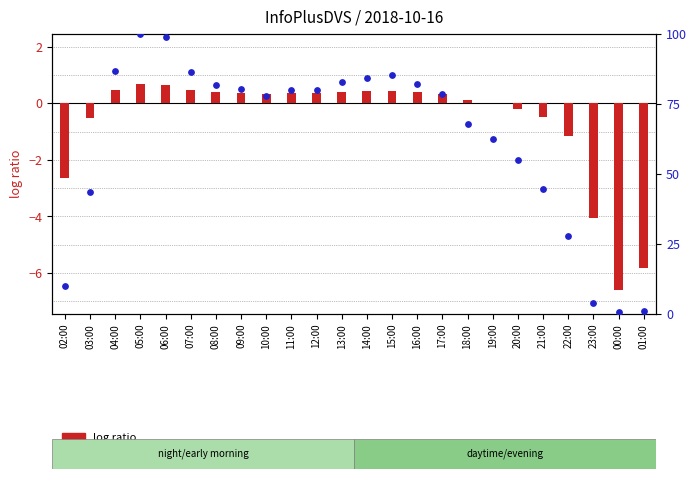

Which series contains the highest Y value?

percentile rank within the sample